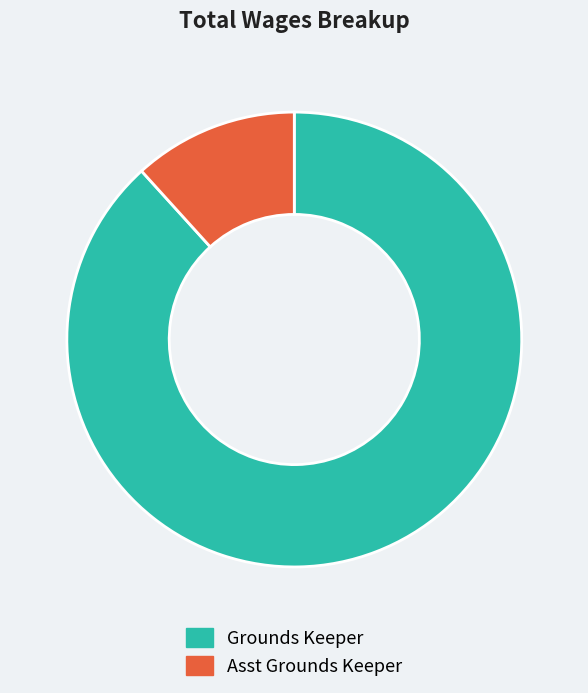

What is the smallest slice in the pie chart?

Asst Grounds Keeper